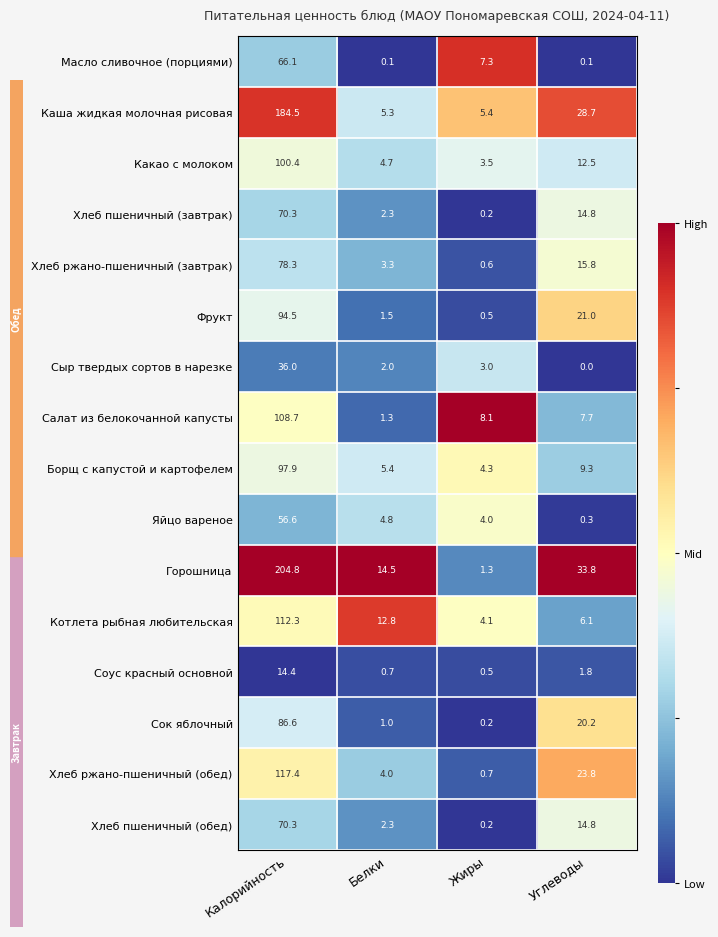

What is the lowest value of the Горошница series?

1.3